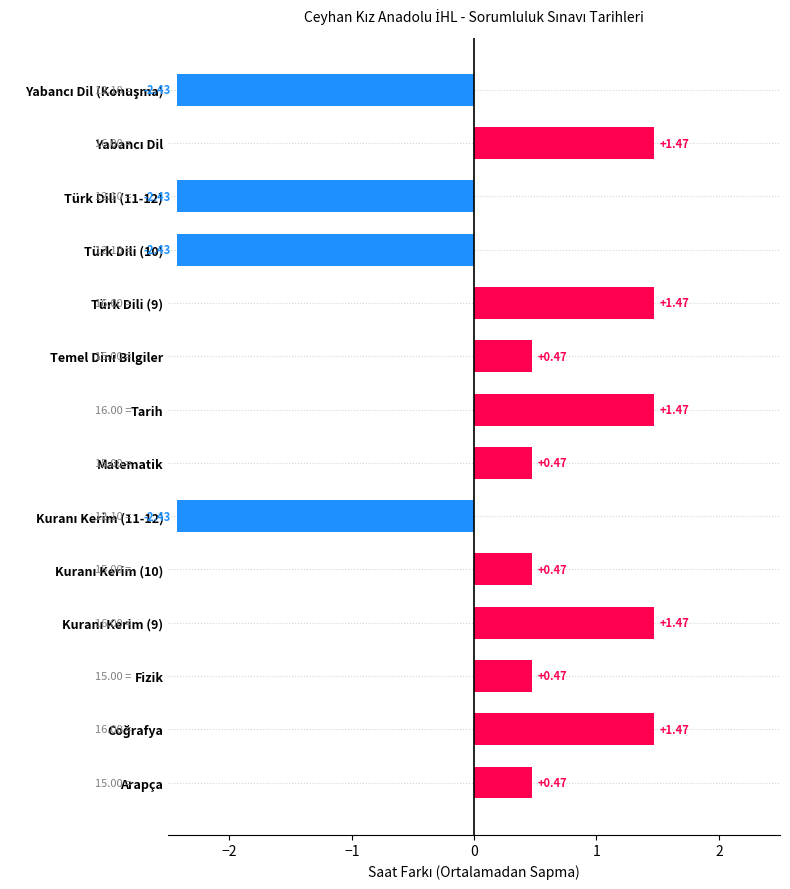

What is the change in value from Türk Dili (9) to Türk Dili (11-12)?

-3.9